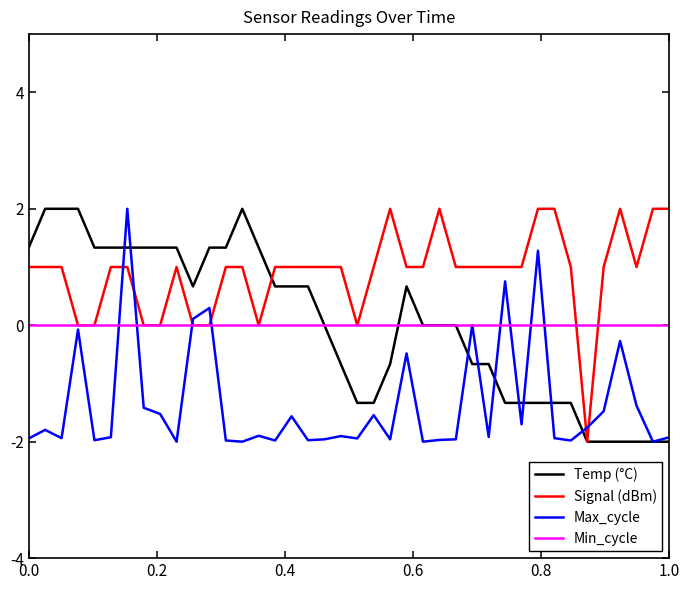

Which series ends up on top after the final intersection of Max_cycle and Min_cycle?

Min_cycle